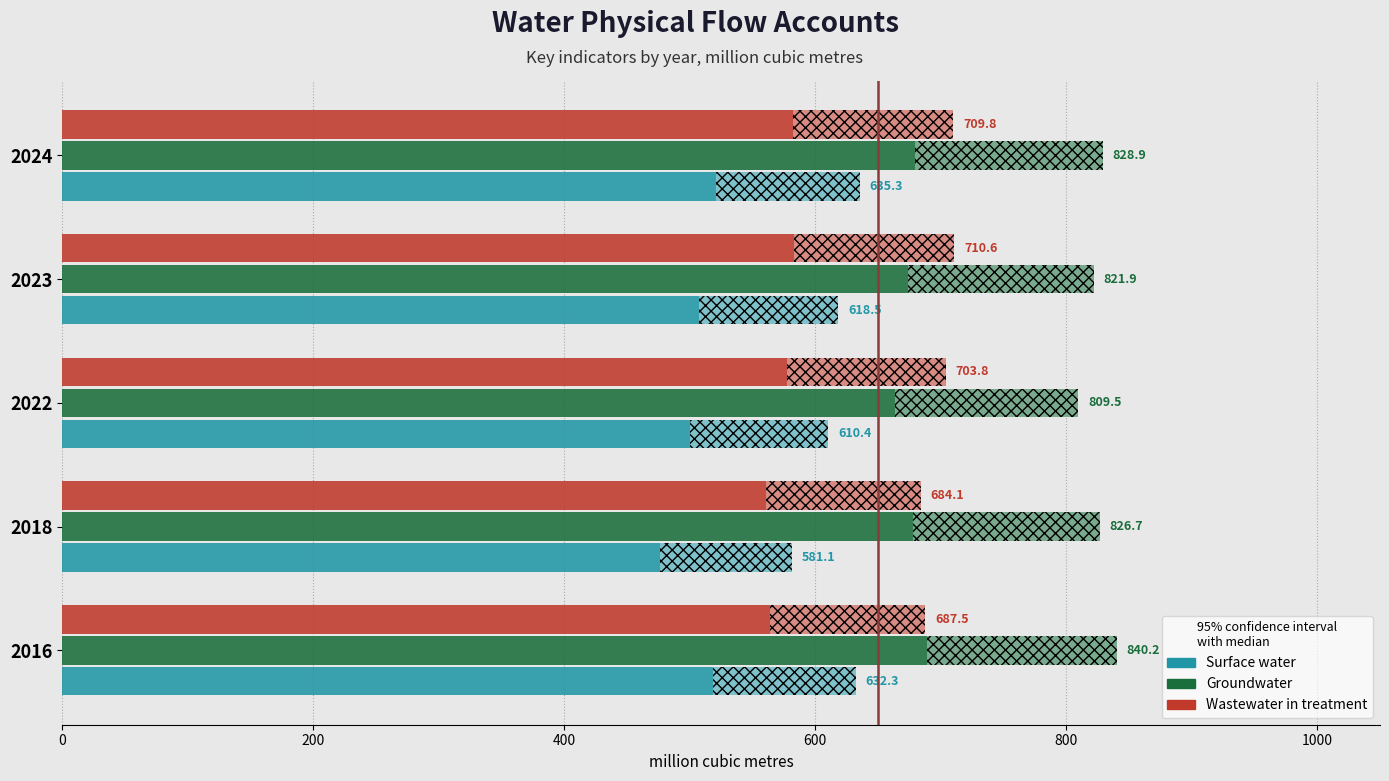

How many data points in Surface water are less than 618?

2